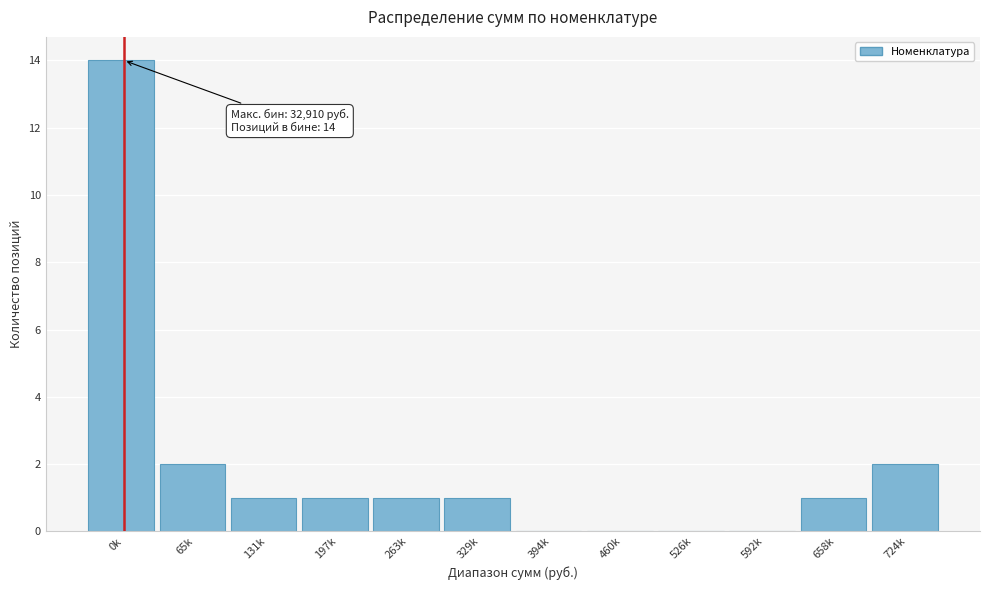

Reading left to right, extract all data points from this chart.

0k=14	65k=2	131k=1	197k=1	263k=1	329k=1	394k=0	460k=0	526k=0	592k=0	658k=1	724k=2